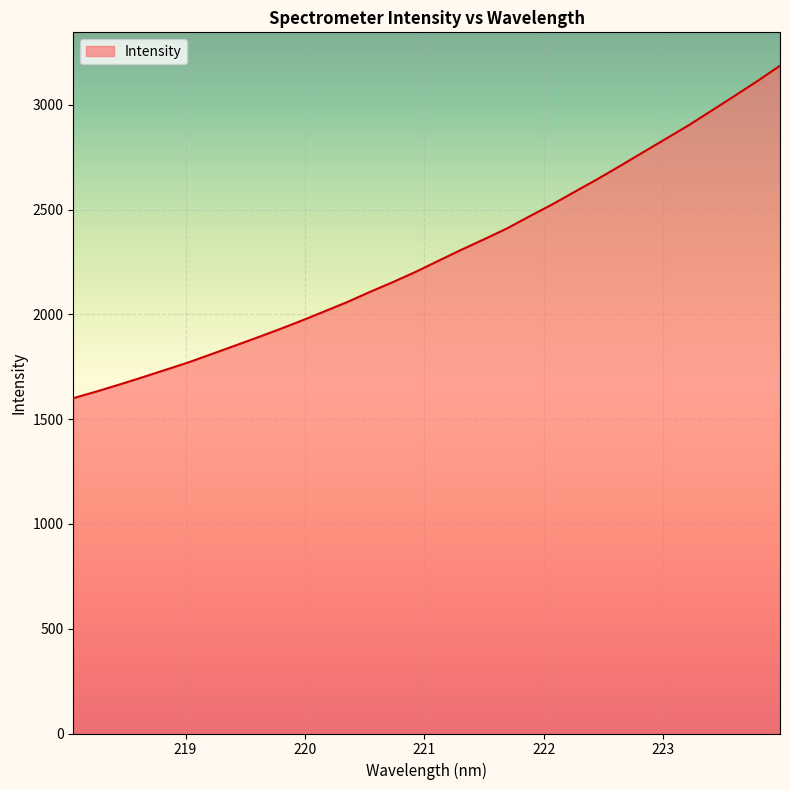

True or false: there are more than 2 points higher than both neighbors.

False